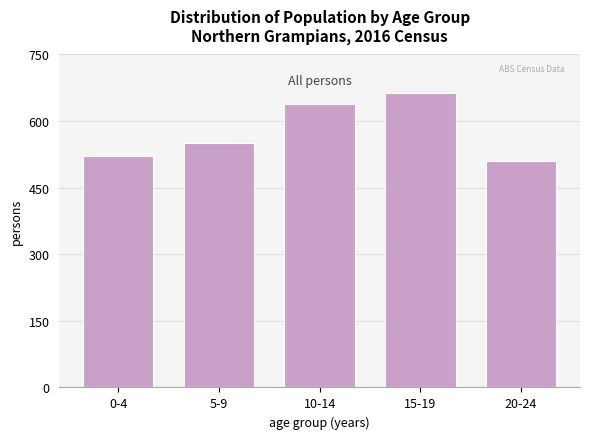

Reading right to left, extract all data points from this chart.

511	663	638	551	522